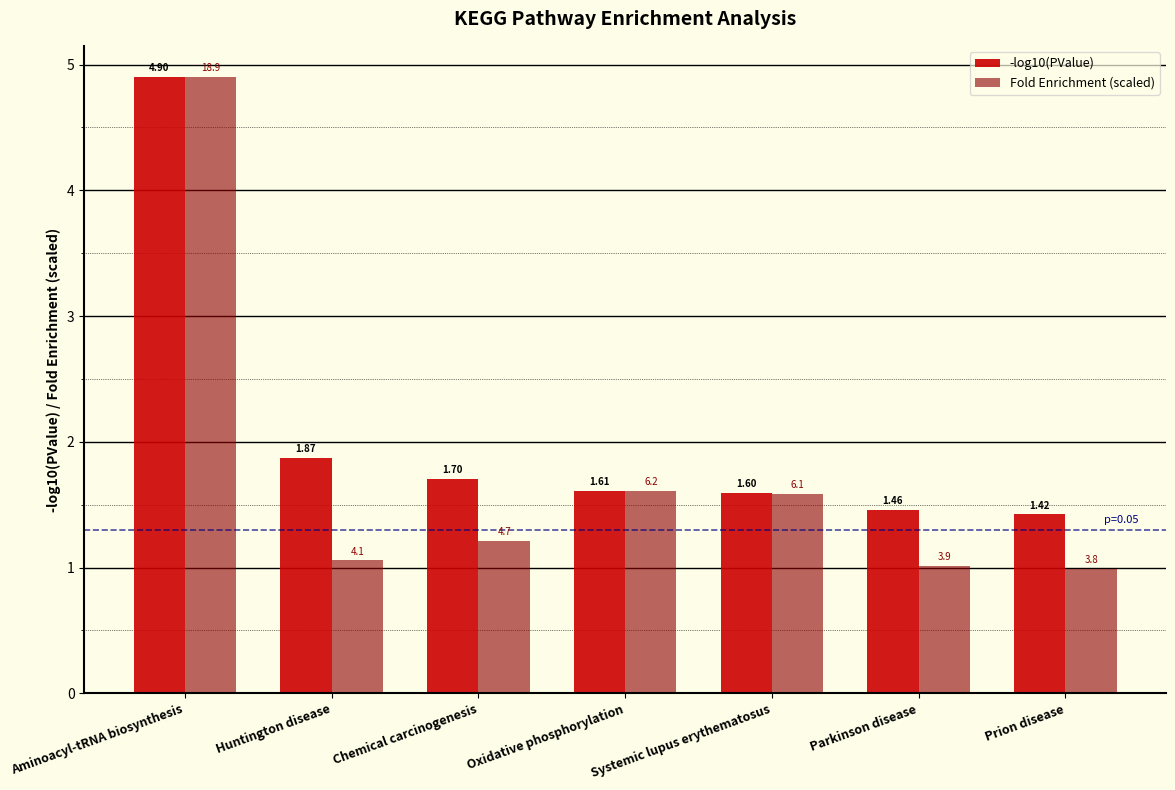

Which series has the largest range (max minus min)?

Fold Enrichment (scaled)